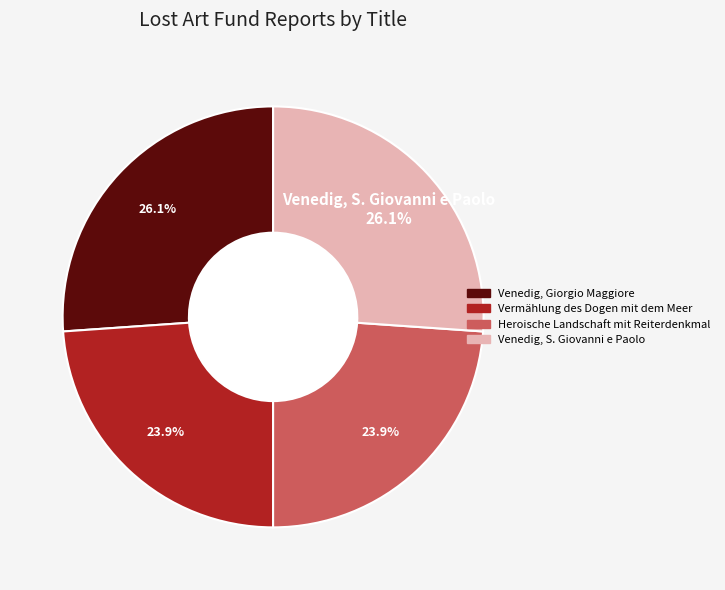

Is Heroische Landschaft mit Reiterdenkmal the majority of the pie?

No